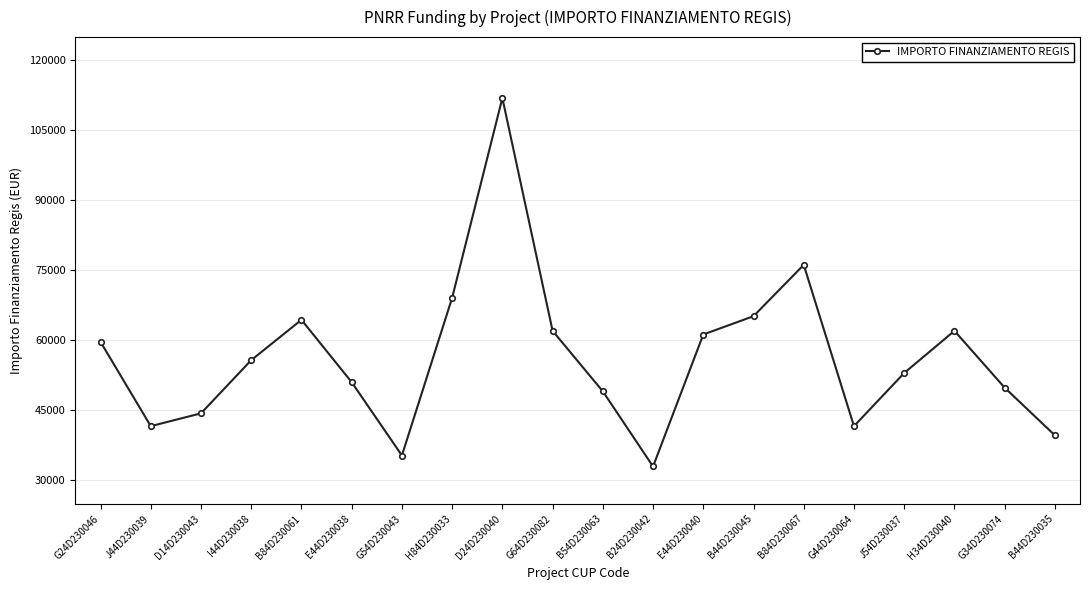

What position from the left is G64D230082?

10